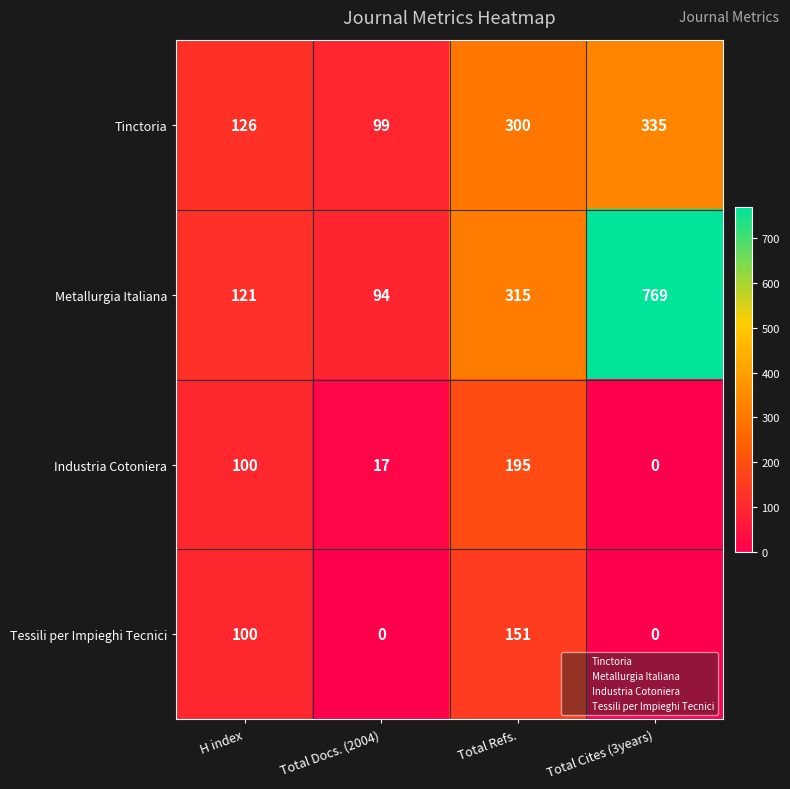

Is it true that Industria Cotoniera equals 17 at Total Docs. (2004)?

True